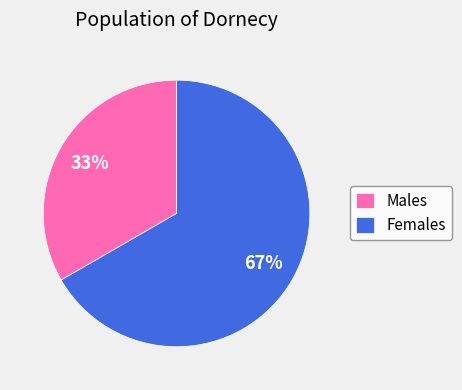

To the nearest percent, what is the average slice percentage?

50%